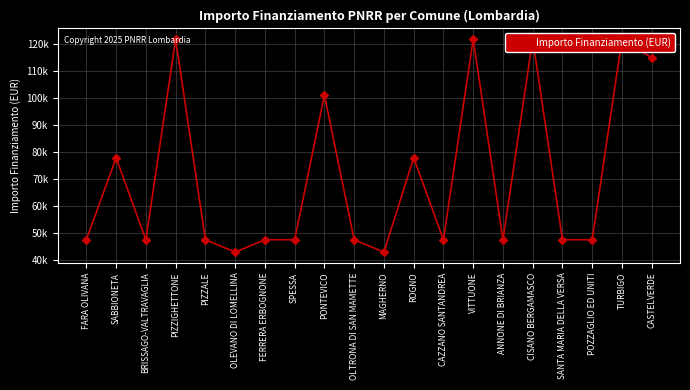

What is the sum of the values at OLTRONA DI SAN MAMETTE and FARA OLIVANA?

94854